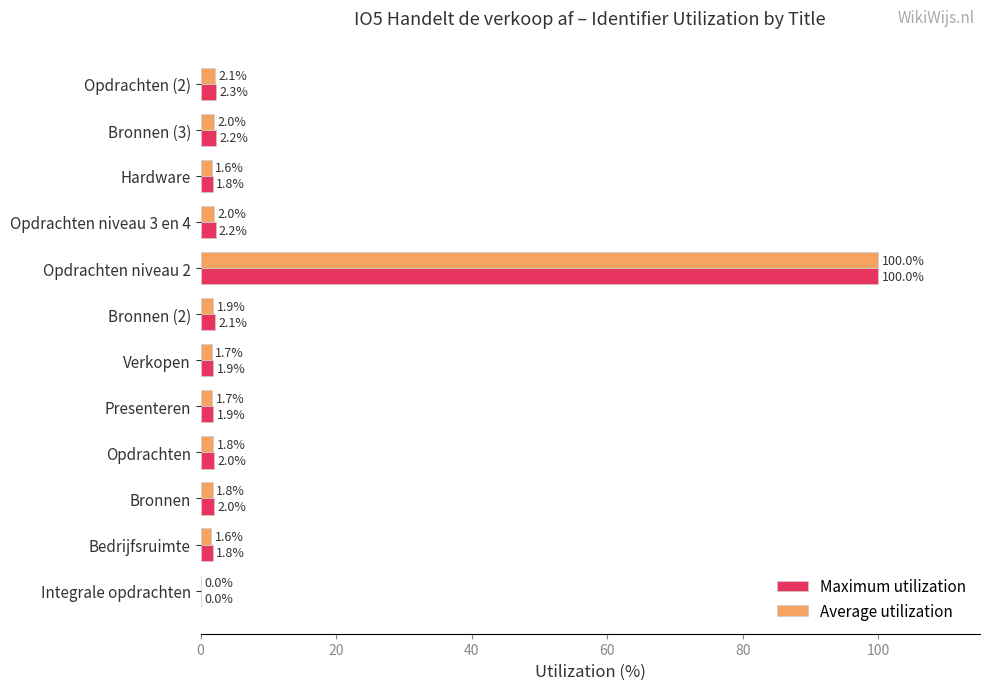

Read the Maximum utilization value at Presenteren.

1.9